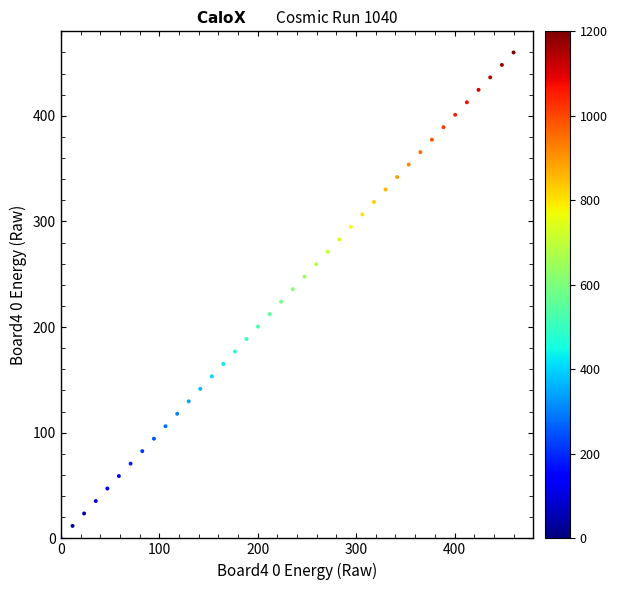

What is the range of Y values (max minus min)?

460.0